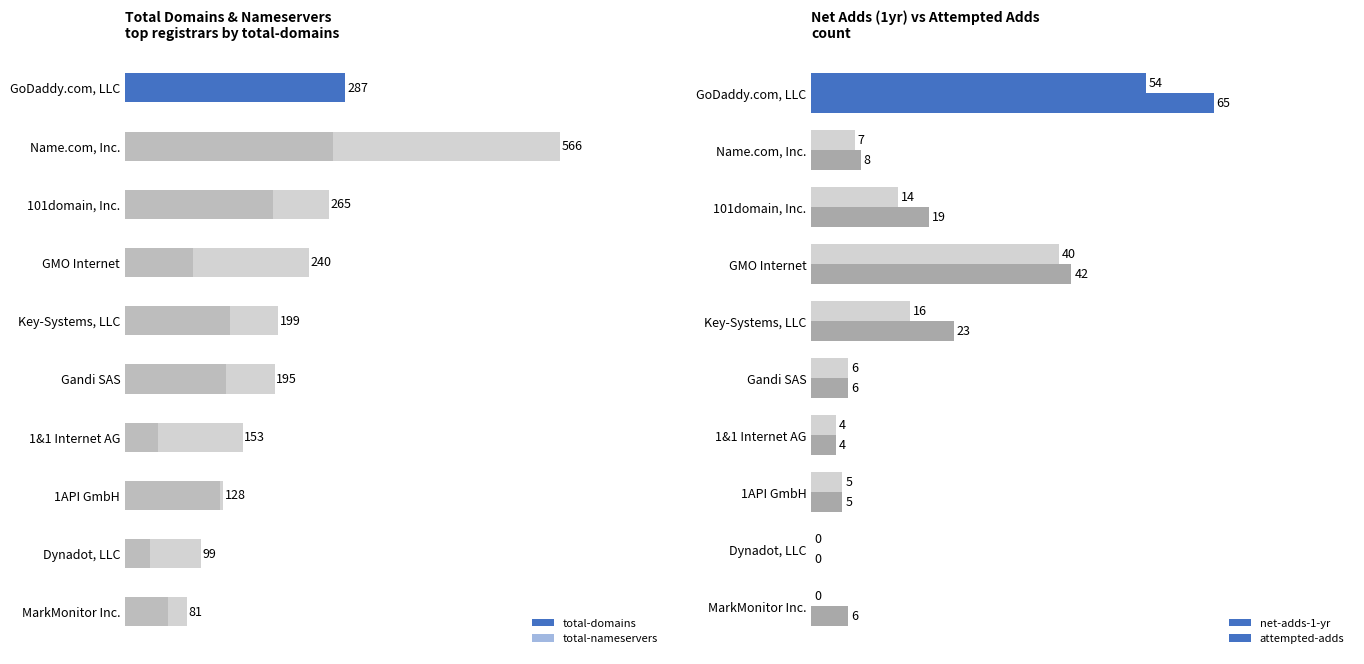

Rank the series at Key-Systems, LLC from lowest to highest value.

net-adds-1-yr, attempted-adds, total-nameservers, total-domains